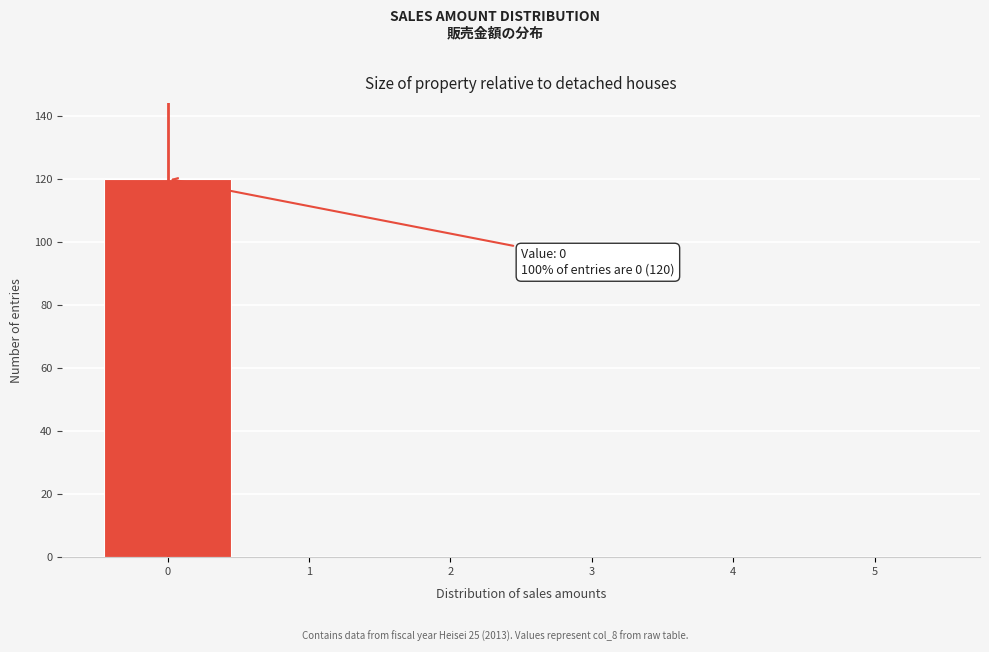

Reading right to left, list all the values displayed in this chart.

5=0	4=0	3=0	2=0	1=0	0=120